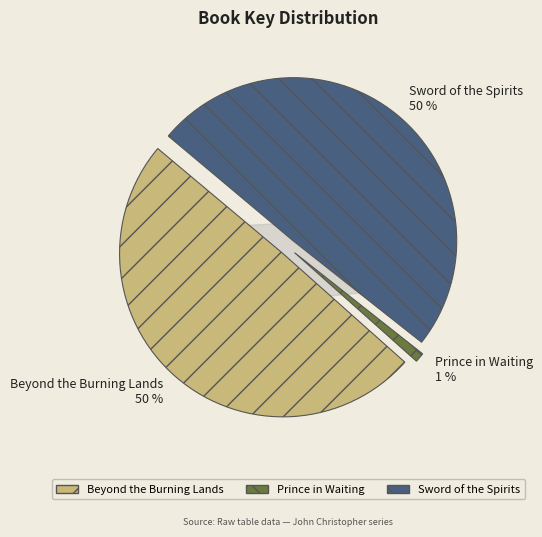

Combined, what portion of the pie is Prince in Waiting and Beyond the Burning Lands?

50.5%